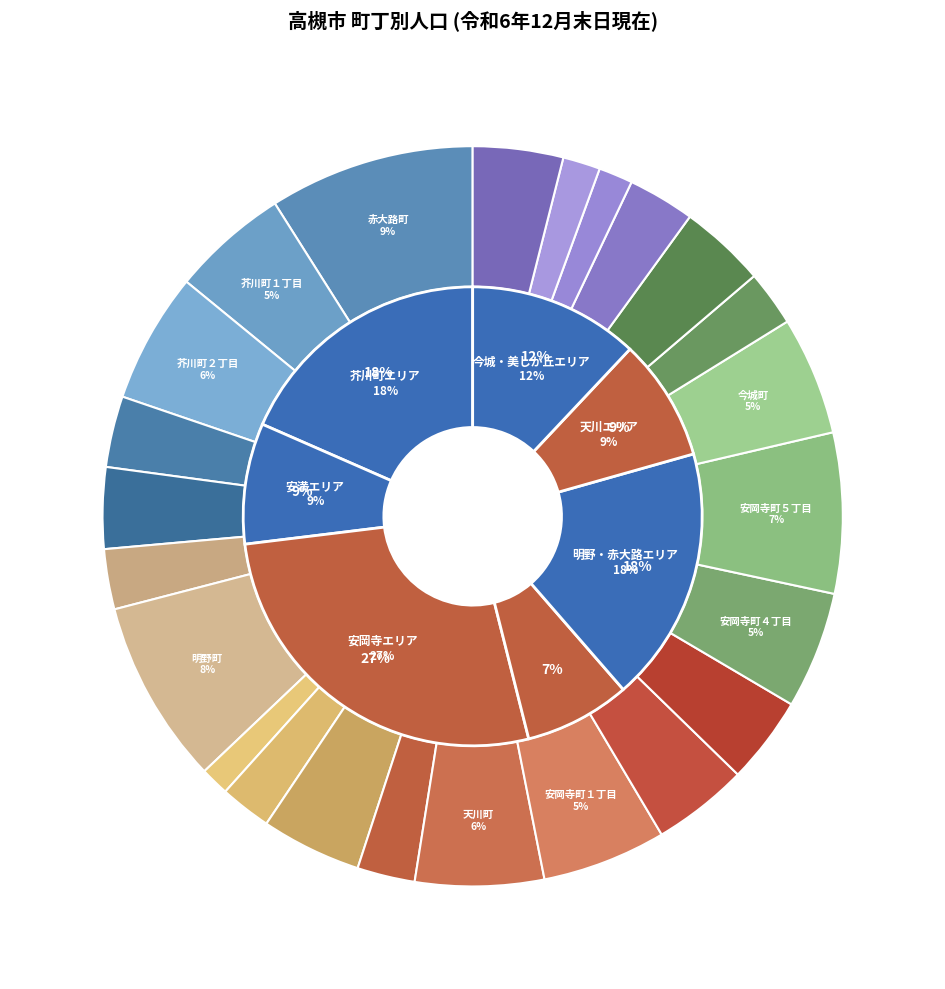

What percentage is the 安岡寺町４丁目 slice, to the nearest percent?

5%